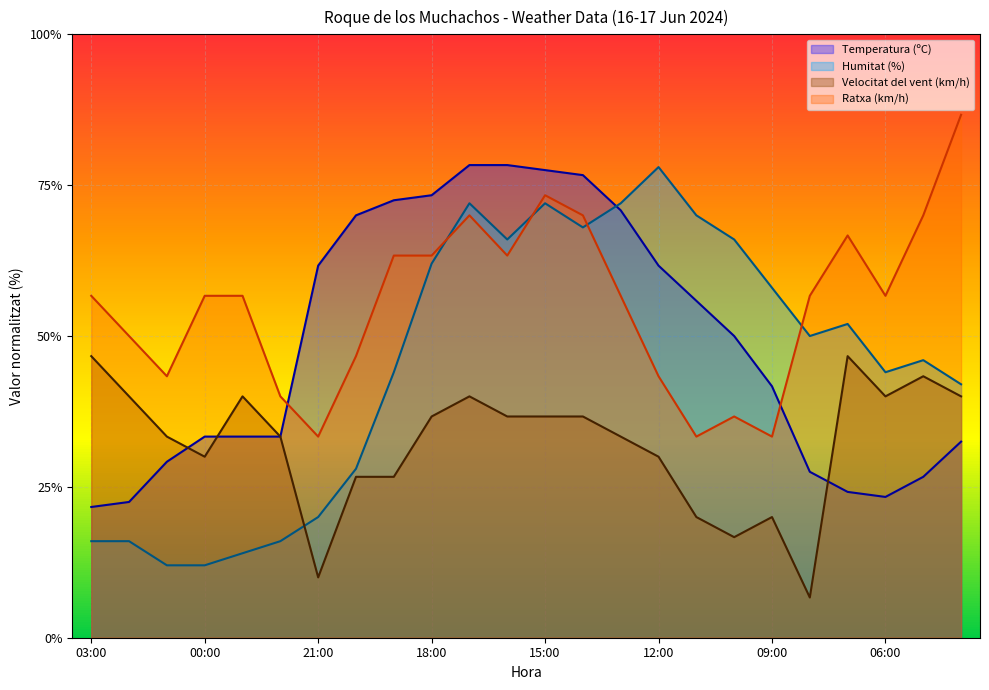

Reading left to right, list all the values displayed in this chart.

Temperatura (ºC): 21.7	22.5	29.2	33.3	33.3	33.3	61.7	70.0	72.5	73.3	78.3	78.3	77.5	76.7	70.8	61.7	55.8	50.0	41.7	27.5	24.2	23.3	26.7	32.5
Humitat (%): 16.0	16.0	12.0	12.0	14.0	16.0	20.0	28.0	44.0	62.0	72.0	66.0	72.0	68.0	72.0	78.0	70.0	66.0	58.0	50.0	52.0	44.0	46.0	42.0
Velocitat del vent (km/h): 46.7	40.0	33.3	30.0	40.0	33.3	10.0	26.7	26.7	36.7	40.0	36.7	36.7	36.7	33.3	30.0	20.0	16.7	20.0	6.7	46.7	40.0	43.3	40.0
Ratxa (km/h): 56.7	50.0	43.3	56.7	56.7	40.0	33.3	46.7	63.3	63.3	70.0	63.3	73.3	70.0	56.7	43.3	33.3	36.7	33.3	56.7	66.7	56.7	70.0	86.7